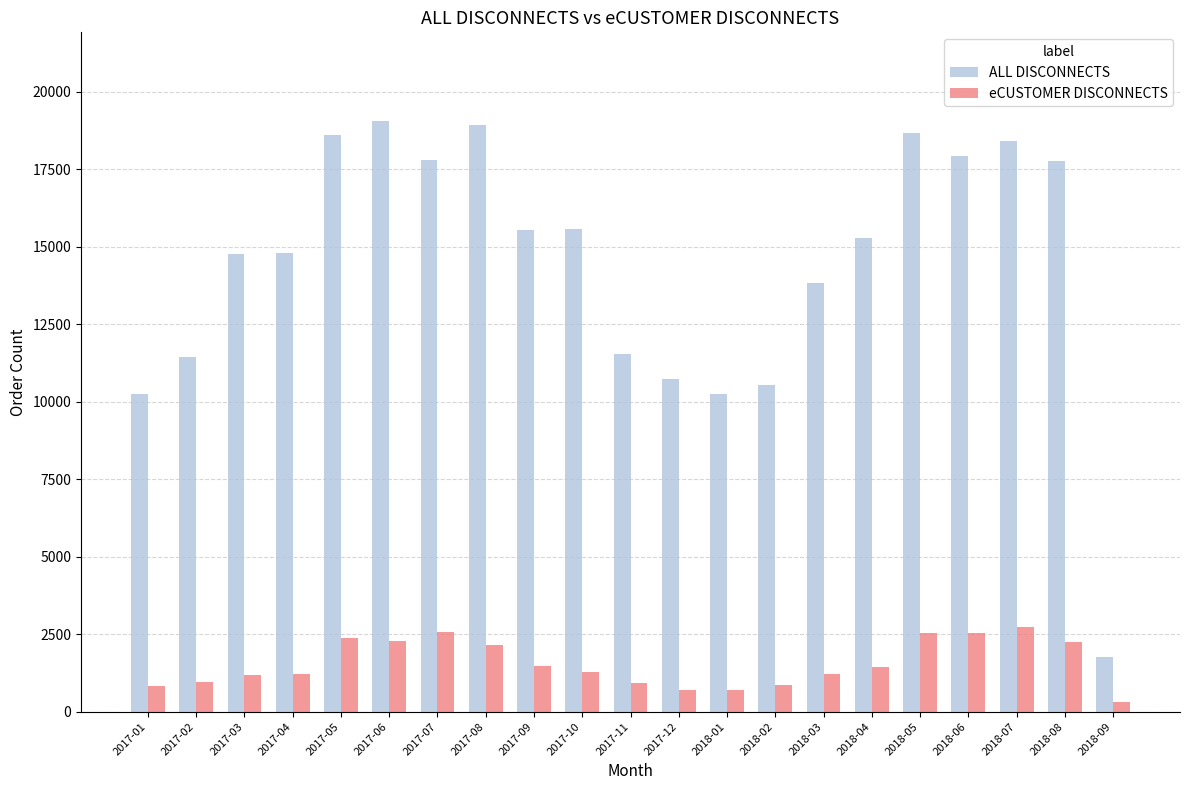

True or false: eCUSTOMER DISCONNECTS has a value of 2550 at 2018-05.

True